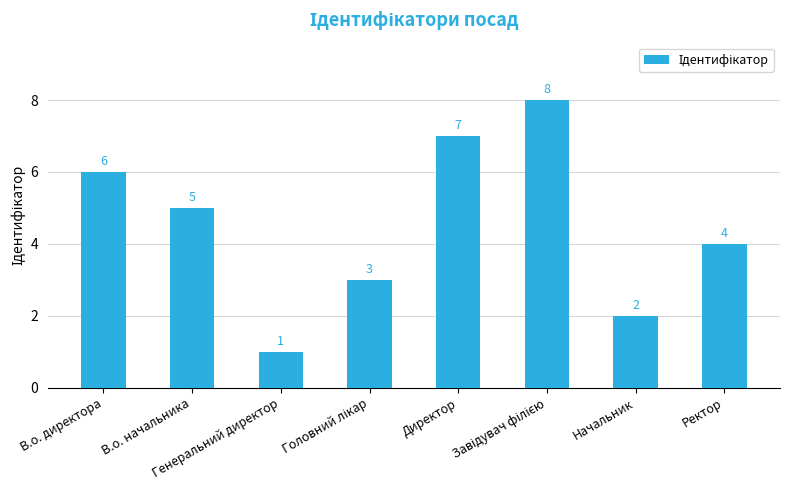

Where is the data nearest to the value 4?

Ректор